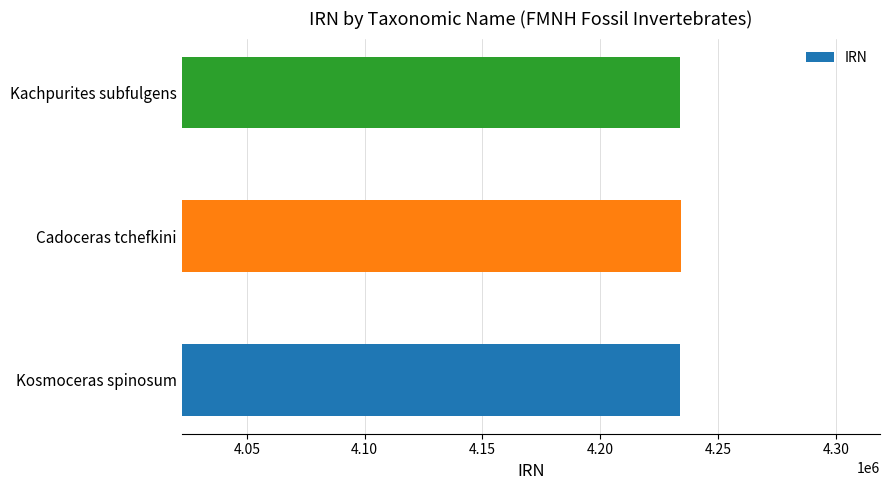

What is the ratio of the value at Kachpurites subfulgens to the value at Kosmoceras spinosum?

1.0